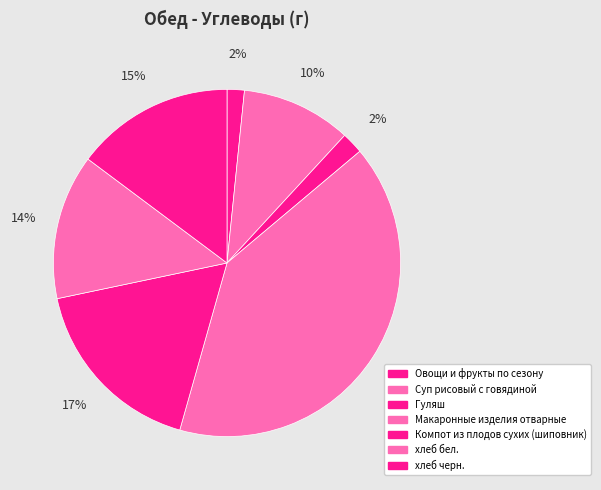

To the nearest percent, what is the difference between the хлеб черн. and Макаронные изделия отварные slice percentages?

26%